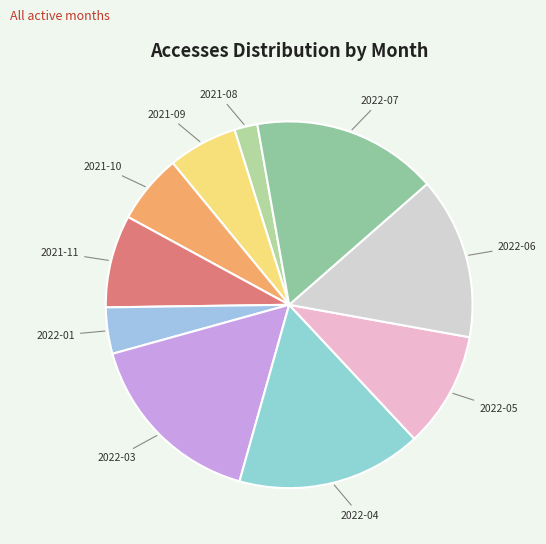

Does any single category account for the majority?

No